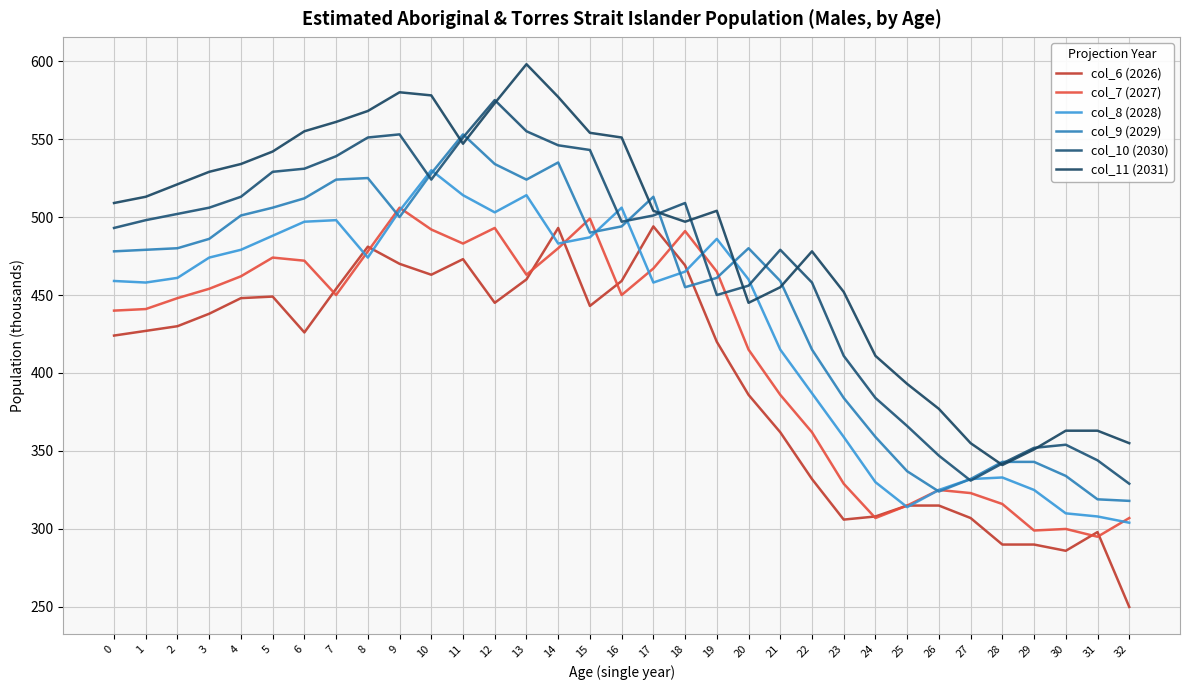

What value does the col_7 (2027) series have at 31?

295